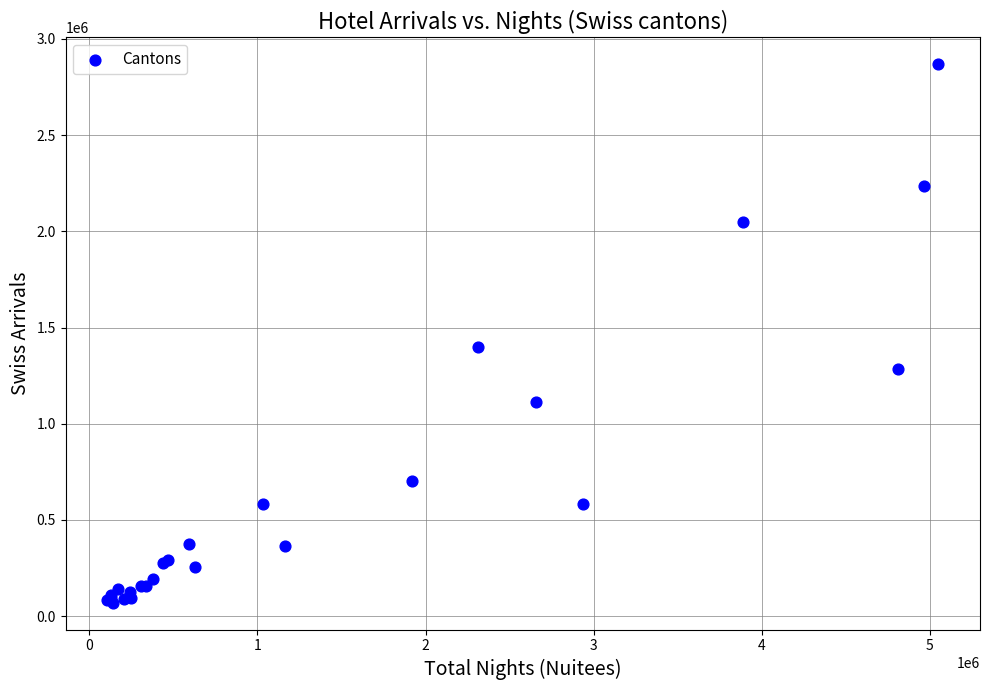

What Y value in the scatter plot is closest to 1468880?

1396905